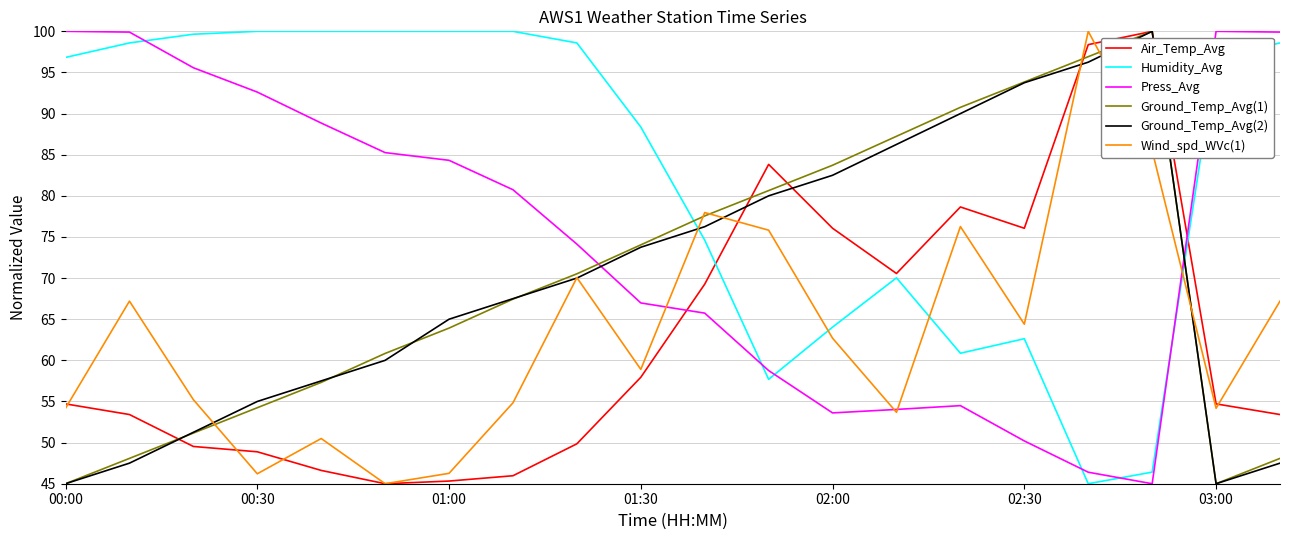

Which series has the largest total across all categories?

Humidity_Avg